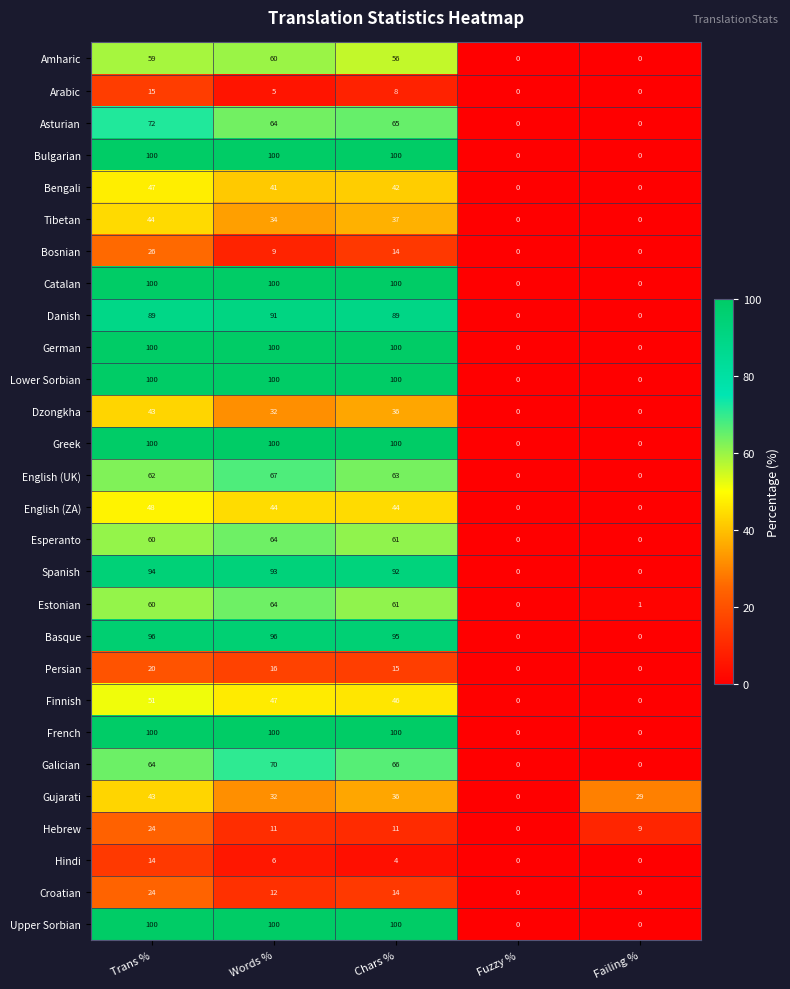

Which series changed the most between Trans % and Words %?

Bosnian